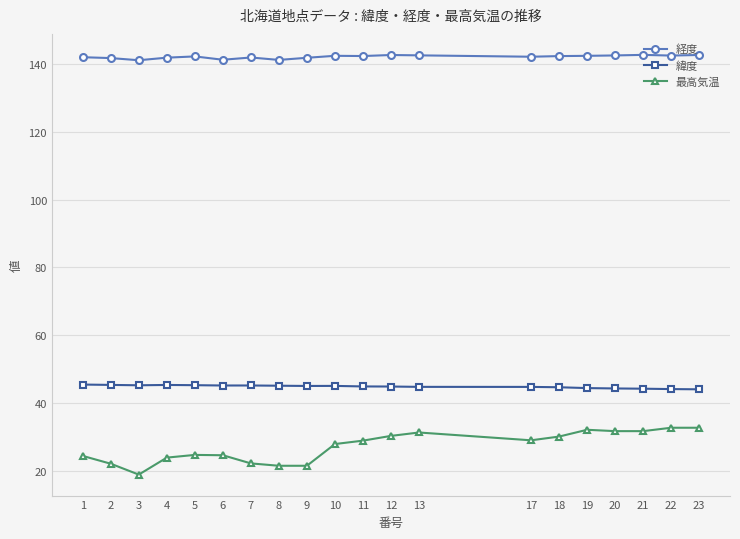

True or false: 経度 and 緯度 intersect in this chart.

False